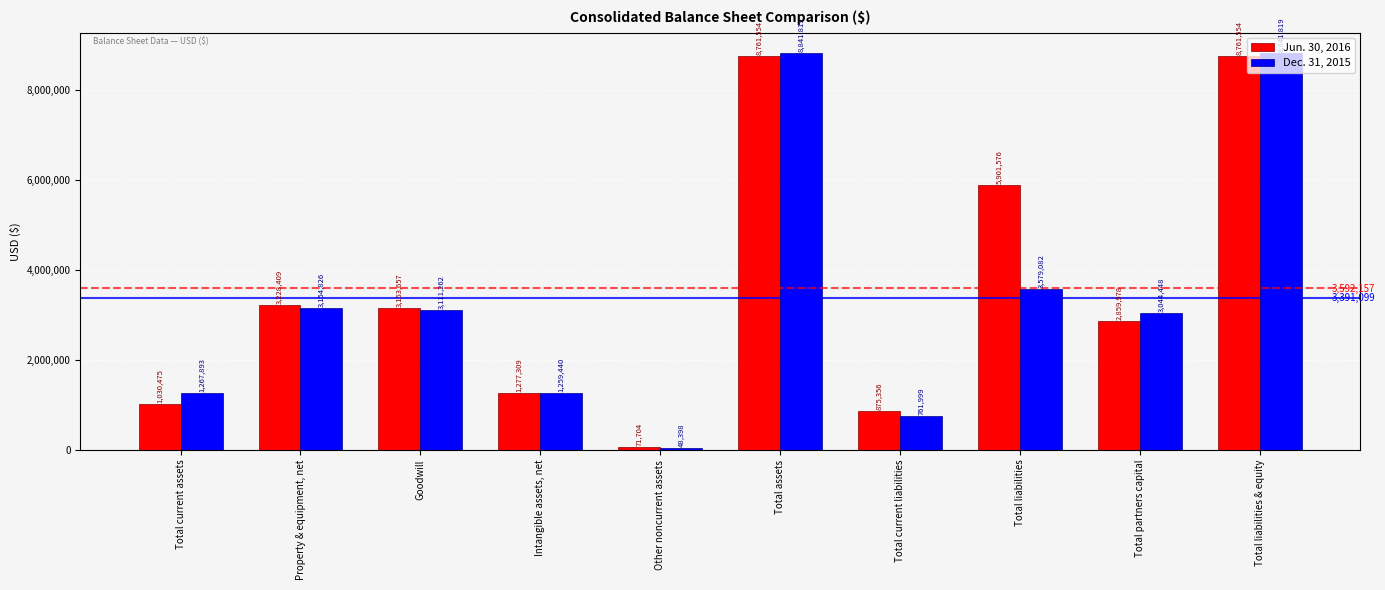

Which series has the widest spread of values?

Dec. 31, 2015